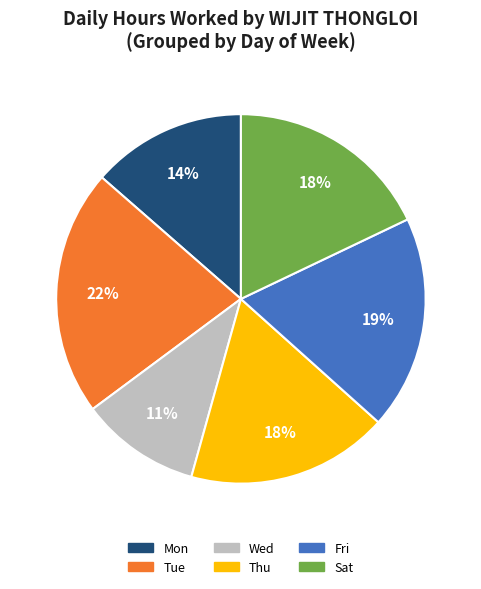

Is there a majority slice in this chart?

No